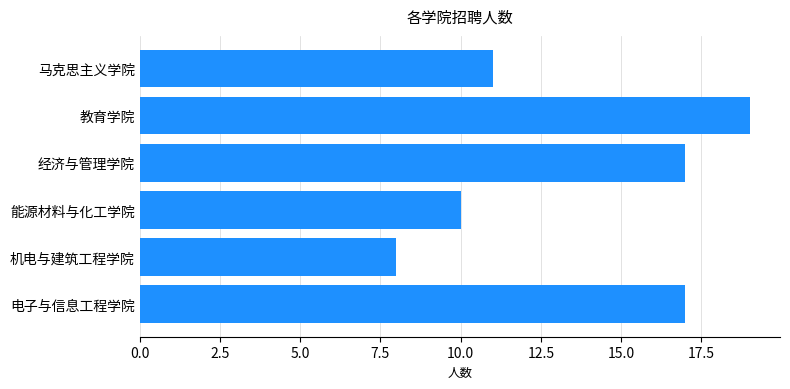

Where is the data nearest to the value 13?

马克思主义学院